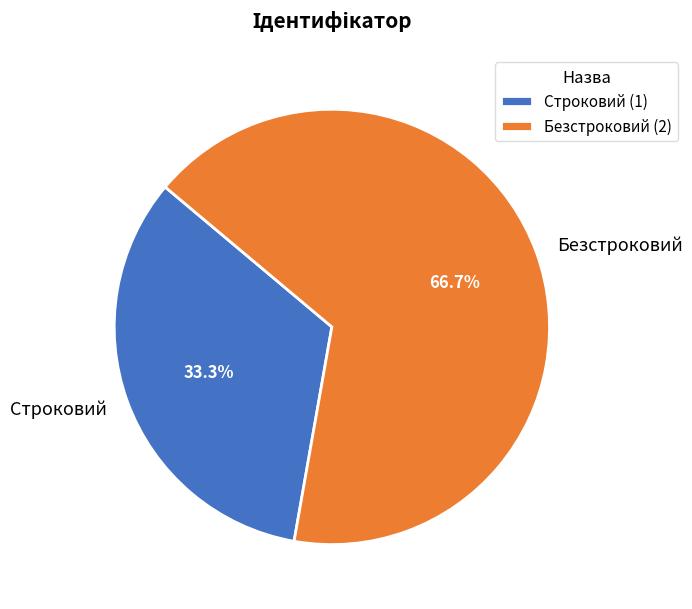

True or false: Безстроковий accounts for 67% of the total.

True